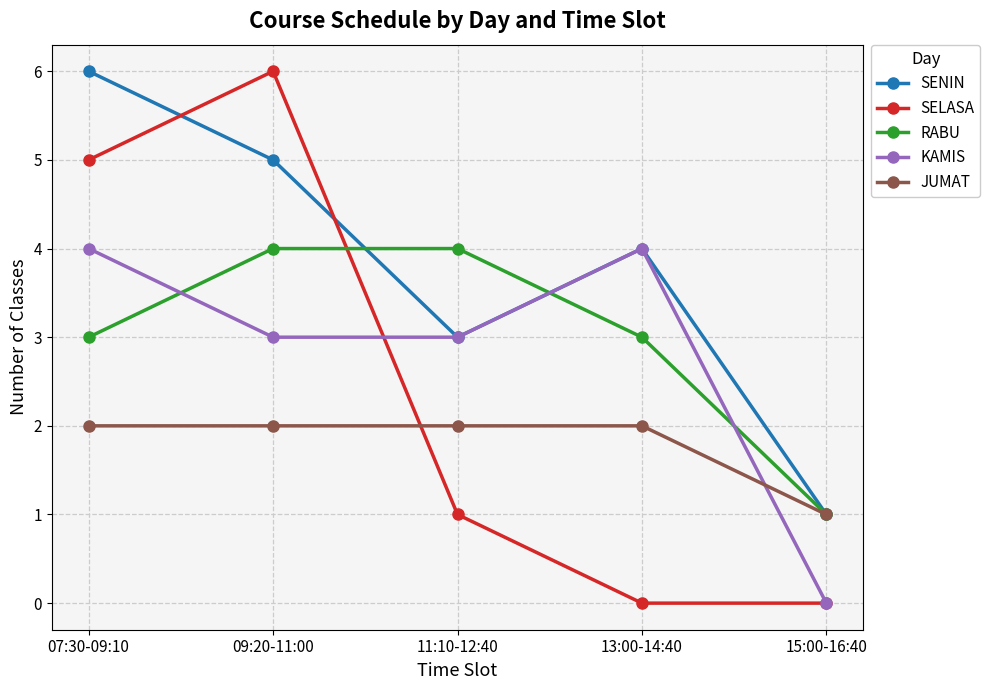

Reading right to left, list all the values displayed in this chart.

SENIN: 1	4	3	5	6
SELASA: 0	0	1	6	5
RABU: 1	3	4	4	3
KAMIS: 0	4	3	3	4
JUMAT: 1	2	2	2	2